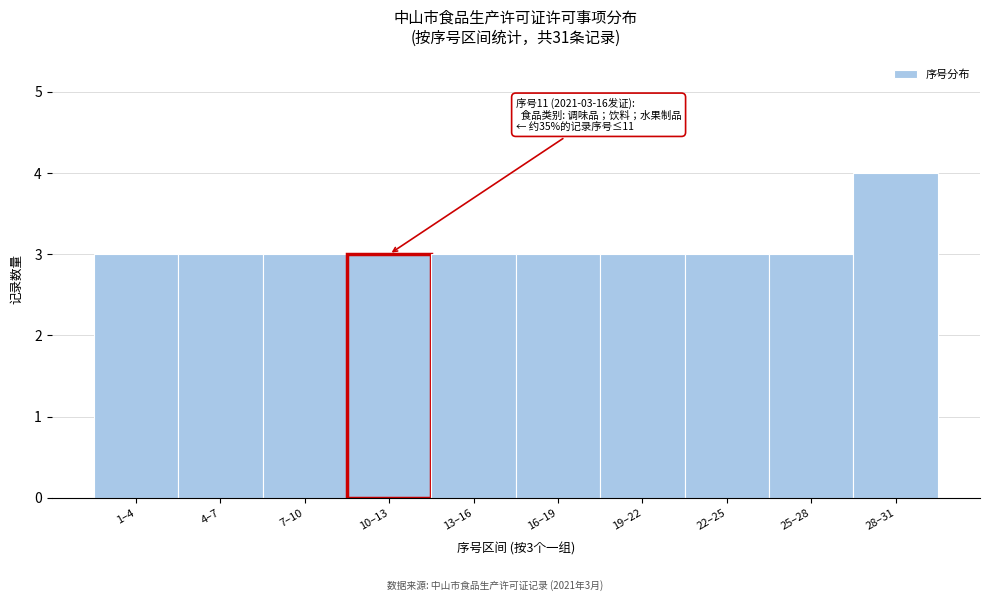

Reading right to left, list all the values displayed in this chart.

4	3	3	3	3	3	3	3	3	3